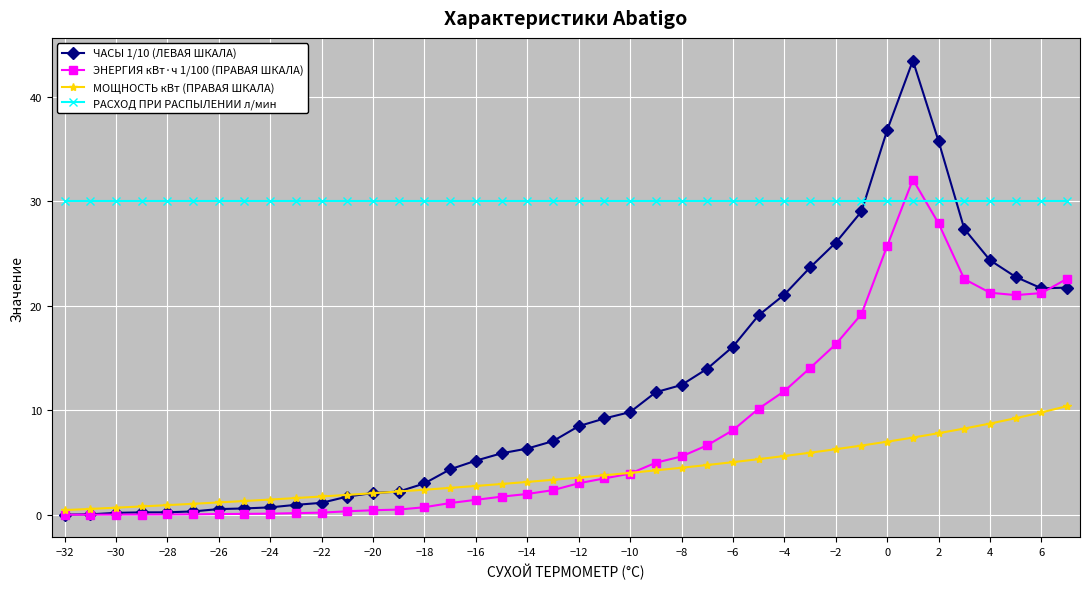

After their last crossing, which series has the higher values: РАСХОД ПРИ РАСПЫЛЕНИИ л/мин or ЧАСЫ 1/10 (ЛЕВАЯ ШКАЛА)?

РАСХОД ПРИ РАСПЫЛЕНИИ л/мин